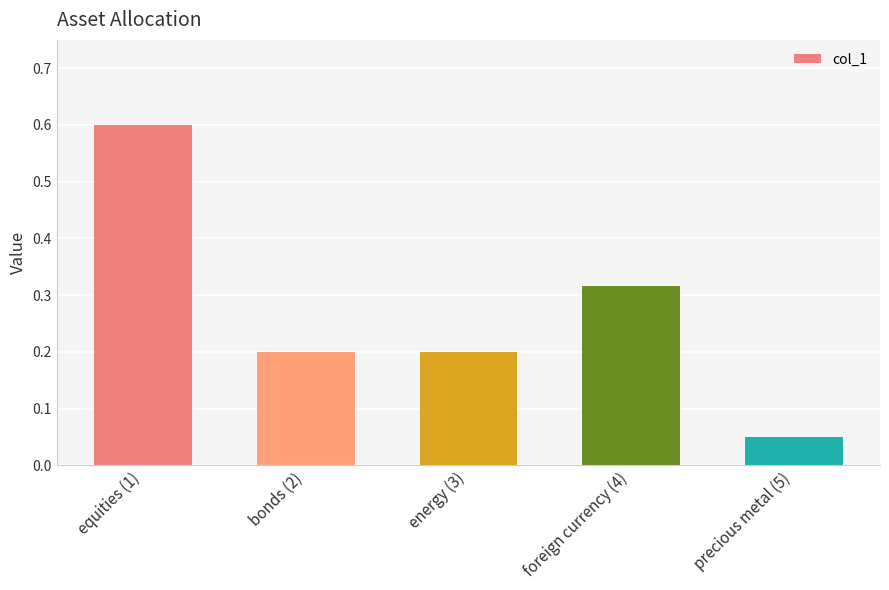

Which category has the lowest value across all series?

precious metal (5)